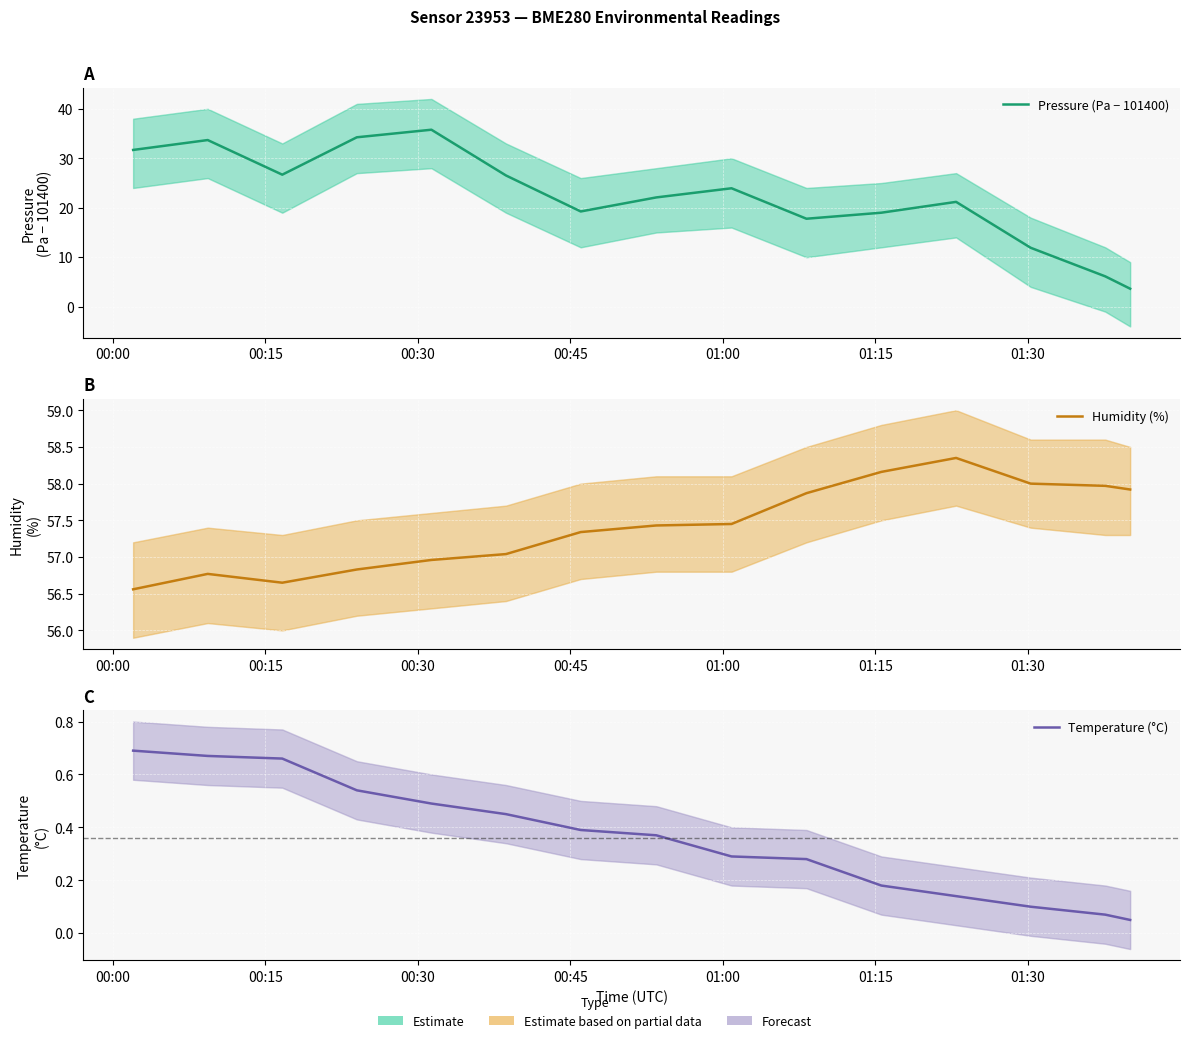

True or false: Temperature (°C) and Pressure (Pa − 101400) intersect in this chart.

False